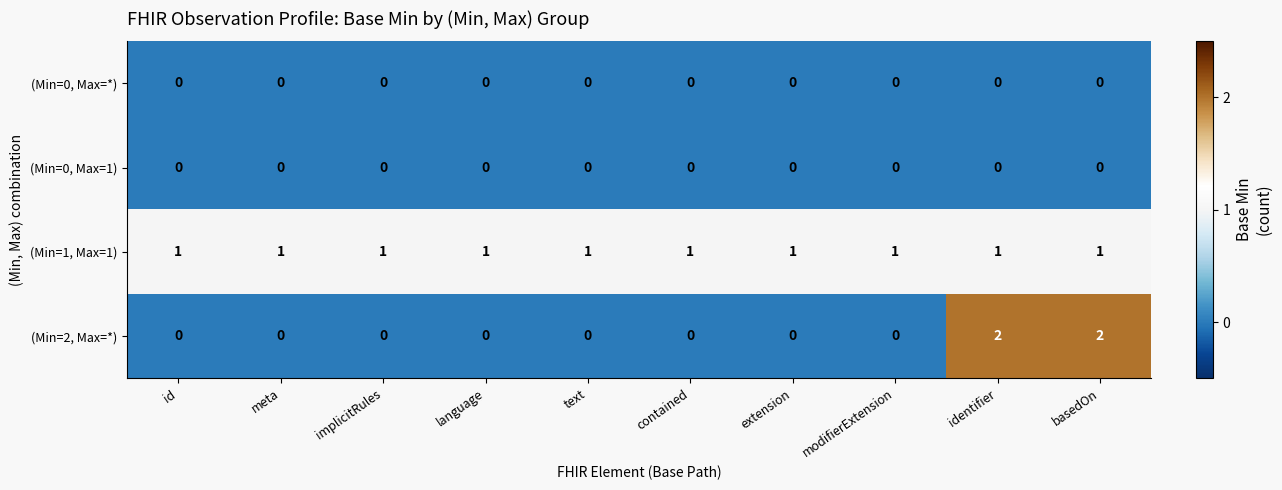

What is the sum of all (Min=1, Max=1) values?

10